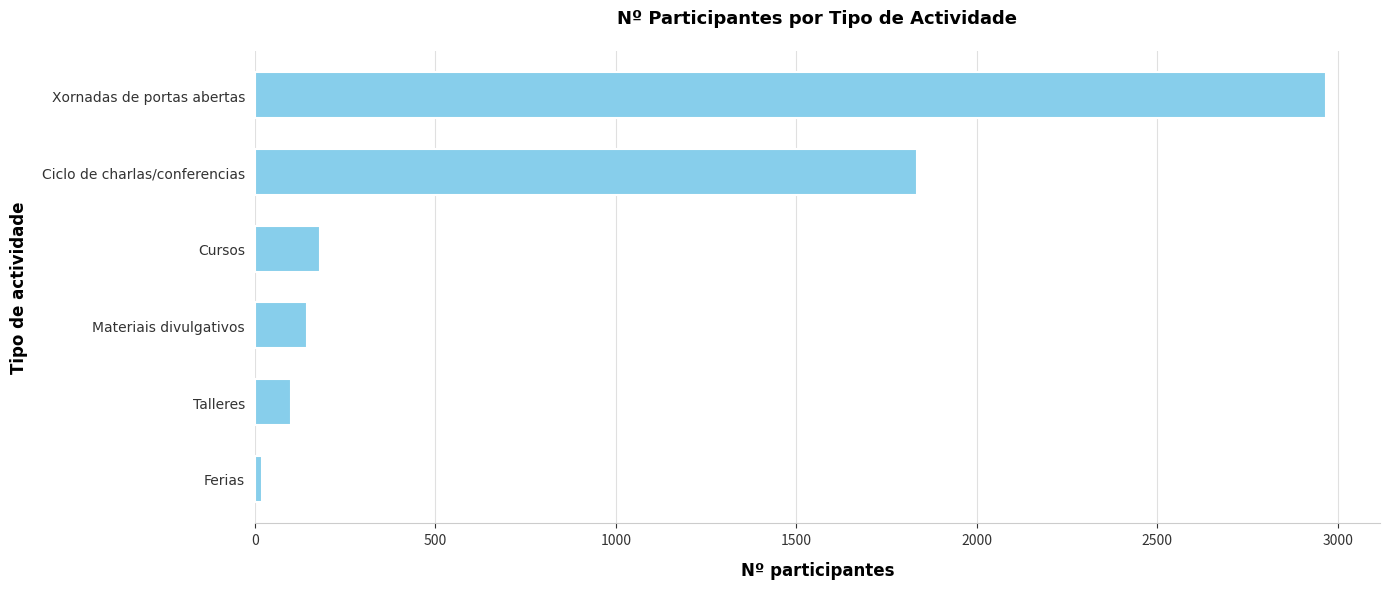

The chart shows a value of 181 at Cursos. True or false?

True